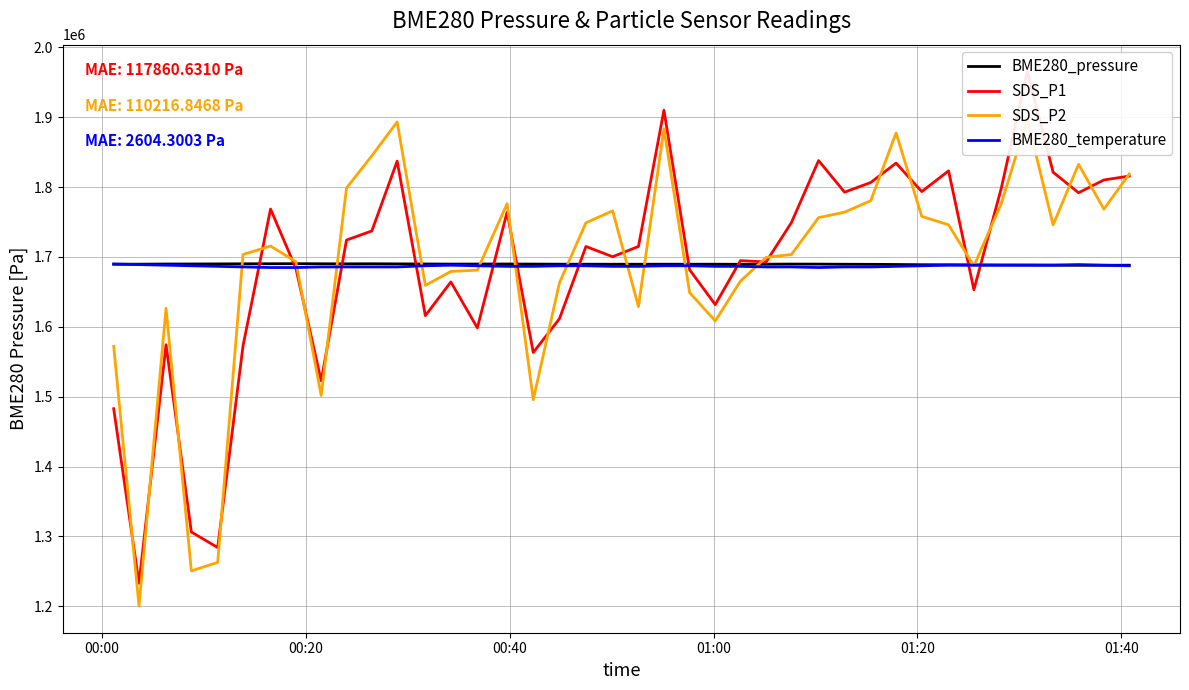

How many values in the SDS_P1 series are below 1715022?

19